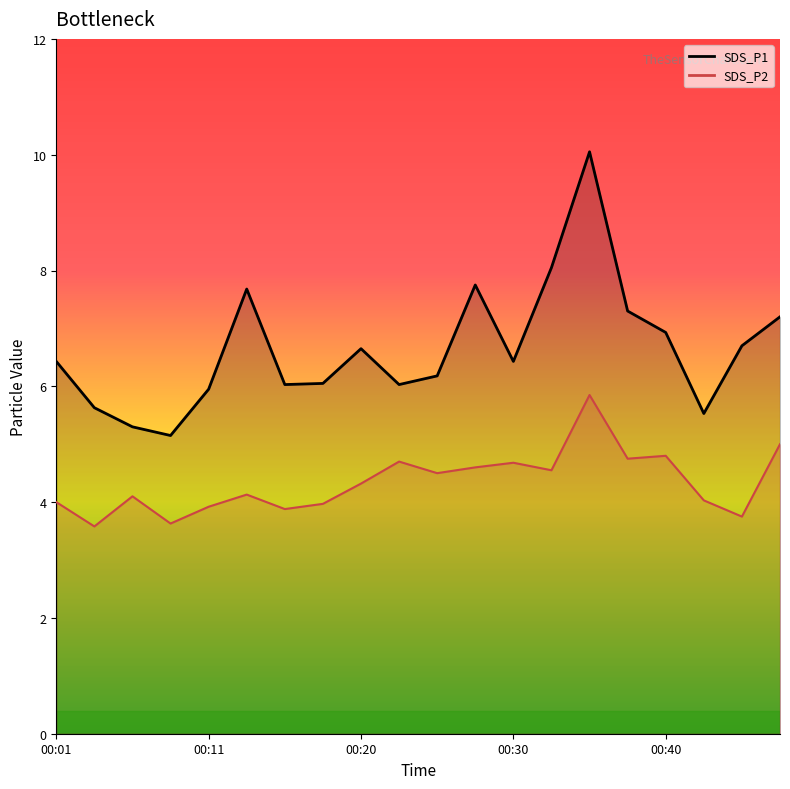

At which category does the chart reach its peak across all series?

00:35